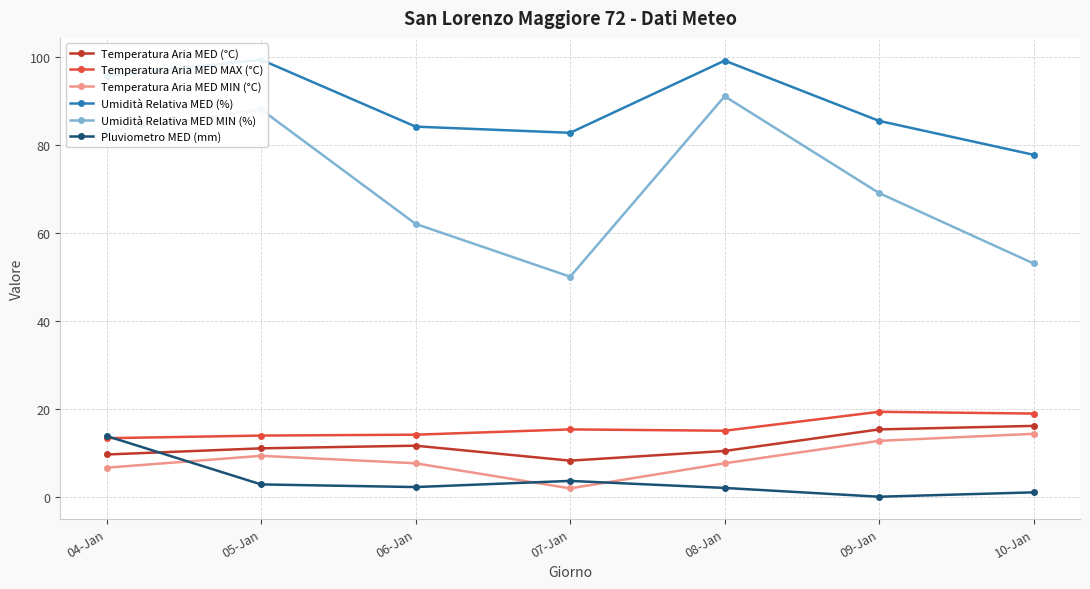

True or false: Temperatura Aria MED (°C) has a value of 10.4 at 08-Jan.

True